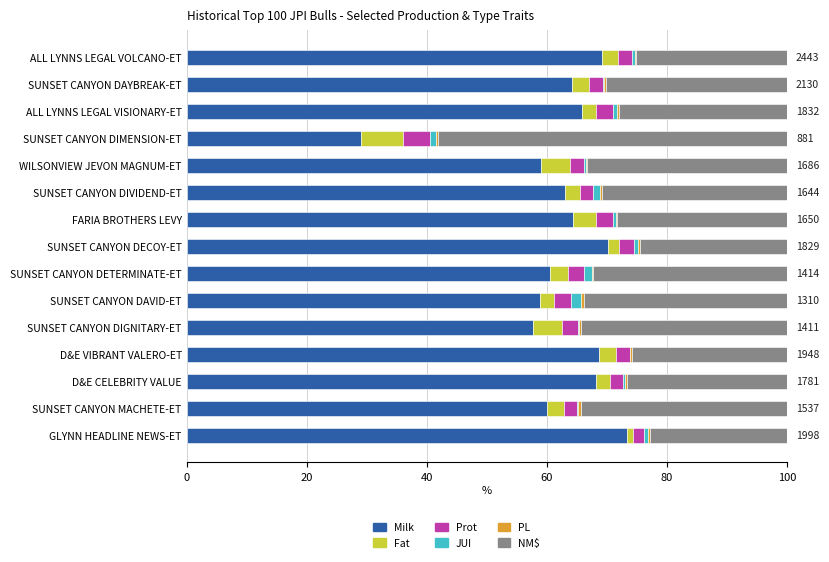

What is the maximum value for Milk?

73.4